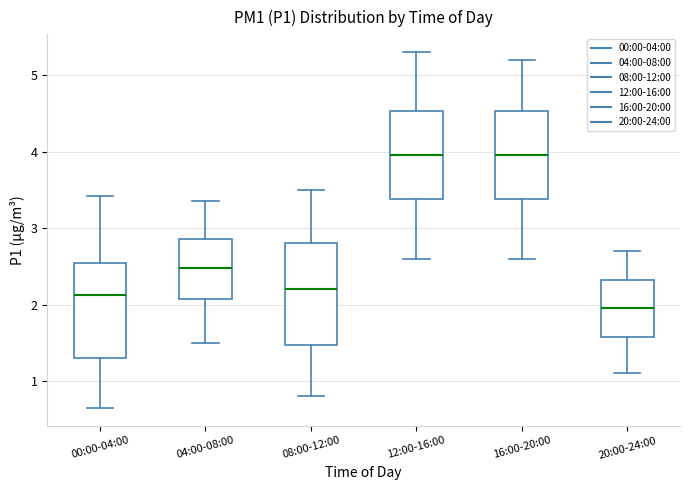

Reading left to right, read every box against the y-axis: the position of its median line, the range the box covers, and the ends of its whiskers. The values are not printed on the chart, so give them approximately, as read against the axis.

00:00-04:00: median 2.1, box 1.3 to 2.5, whiskers 0.7 to 3.4
04:00-08:00: median 2.5, box 2.1 to 2.9, whiskers 1.5 to 3.4
08:00-12:00: median 2.2, box 1.5 to 2.8, whiskers 0.8 to 3.5
12:00-16:00: median 4.0, box 3.4 to 4.5, whiskers 2.6 to 5.3
16:00-20:00: median 4.0, box 3.4 to 4.5, whiskers 2.6 to 5.2
20:00-24:00: median 2.0, box 1.6 to 2.3, whiskers 1.1 to 2.7